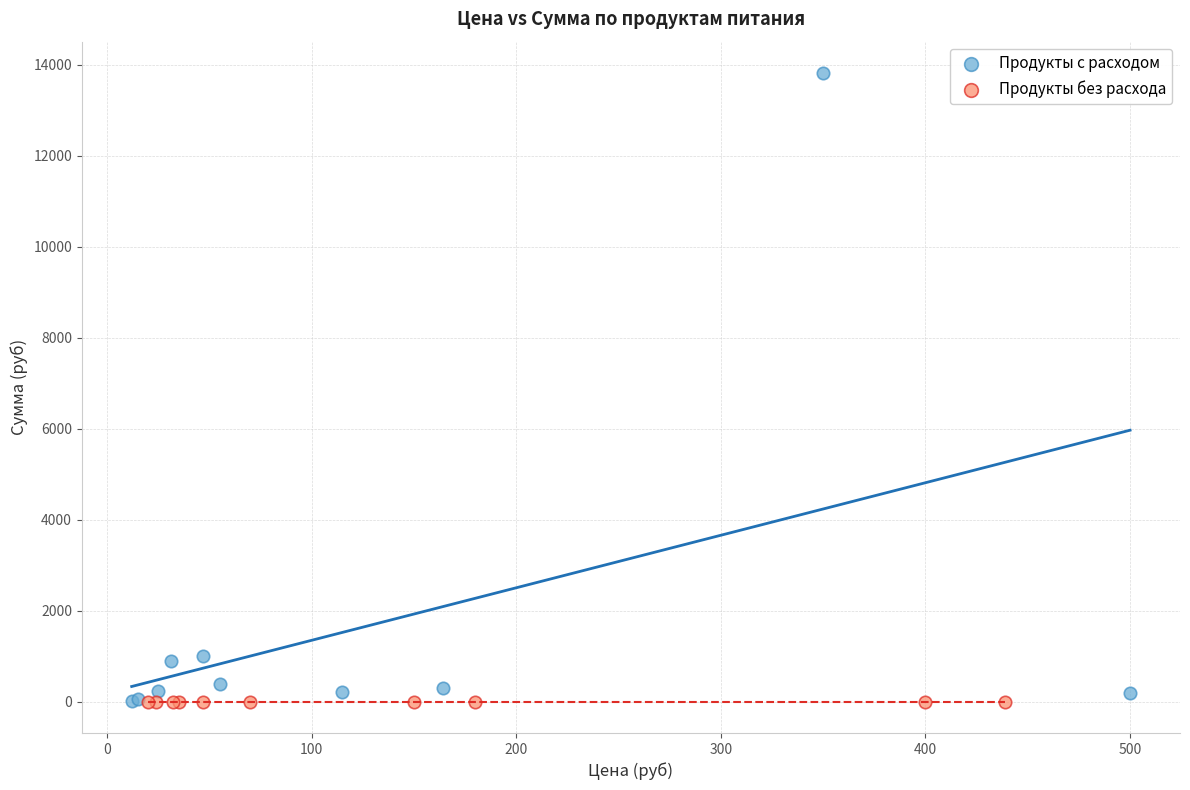

Which series reaches the maximum Y coordinate?

Продукты с расходом